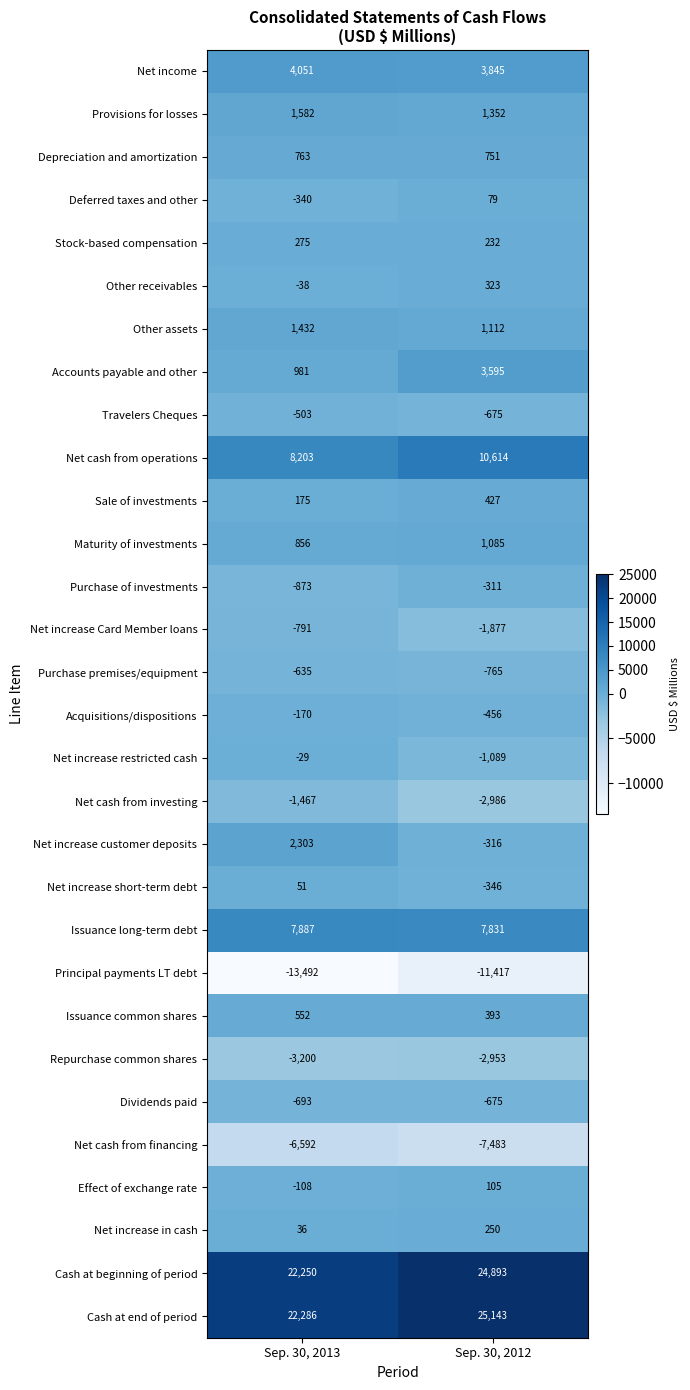

The value of Other assets at Sep. 30, 2012 is 1112. True or false?

True